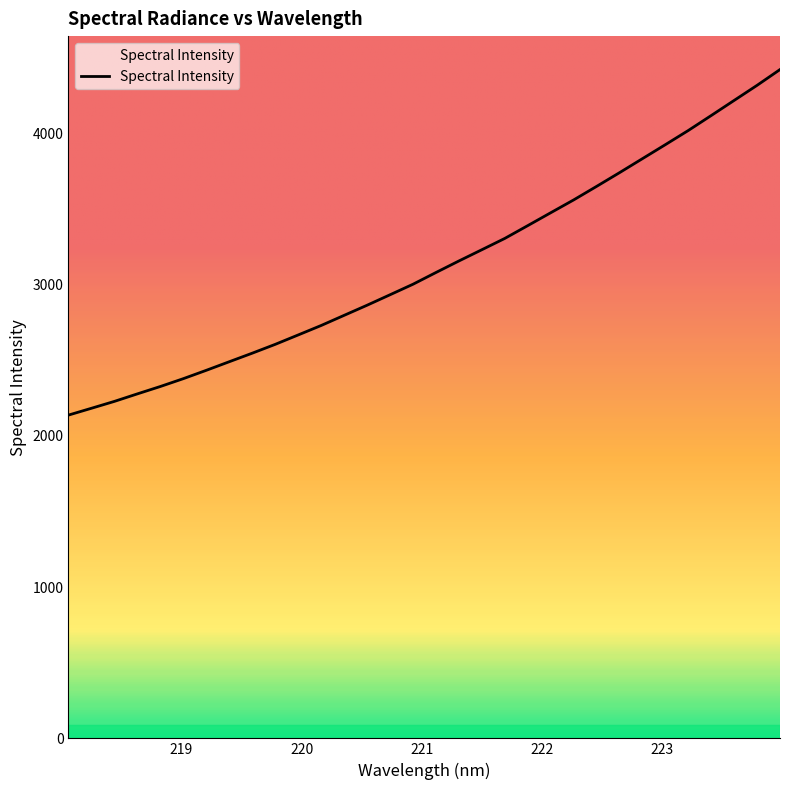

How many lines are shown in the chart?

1